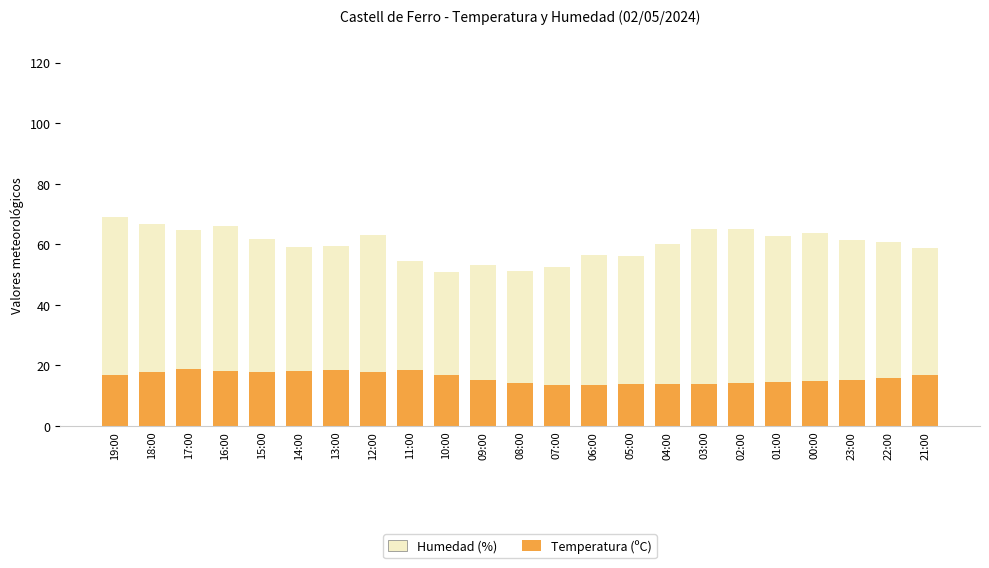

Does the chart contain any negative values?

No